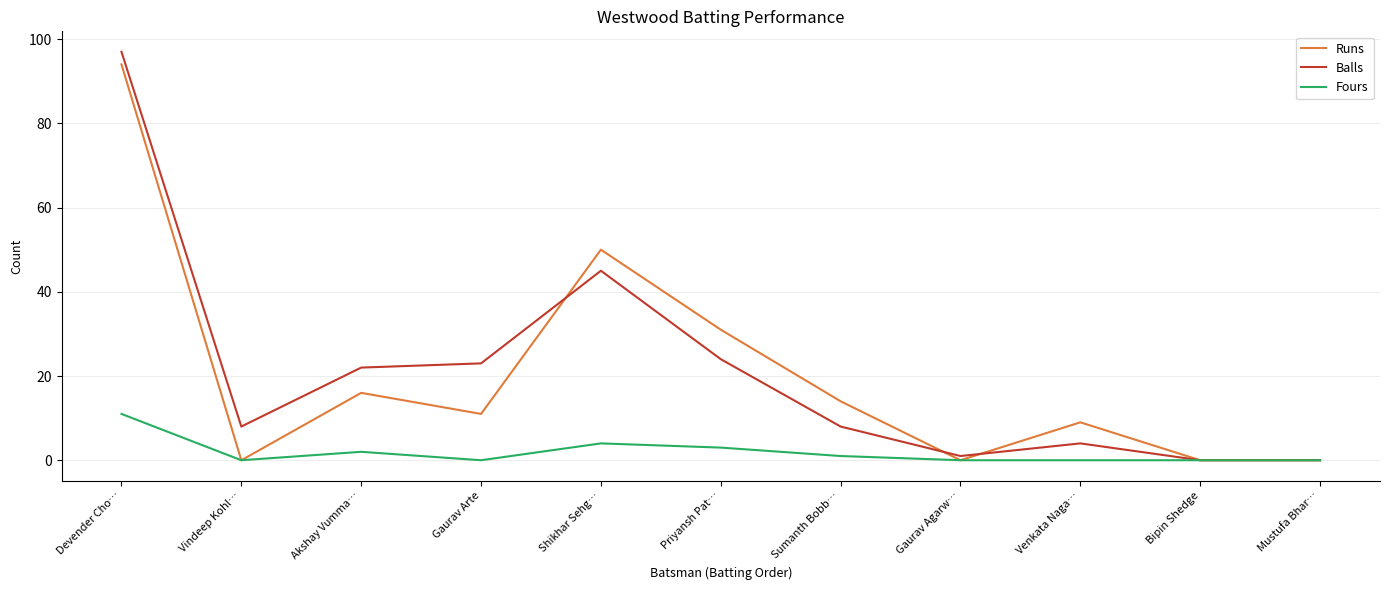

Count the number of data series in this chart.

3